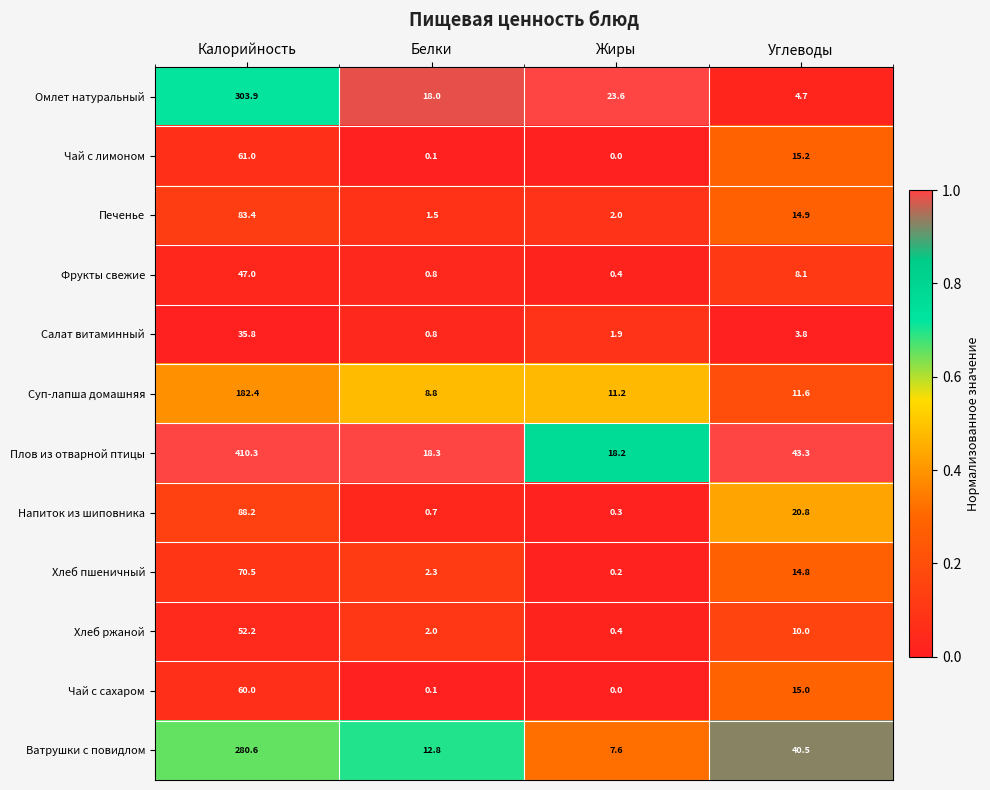

Rank the series by their maximum value, from highest to lowest.

Плов из отварной птицы, Омлет натуральный, Ватрушки с повидлом, Суп-лапша домашняя, Напиток из шиповника, Печенье, Хлеб пшеничный, Чай с лимоном, Чай с сахаром, Хлеб ржаной, Фрукты свежие, Салат витаминный